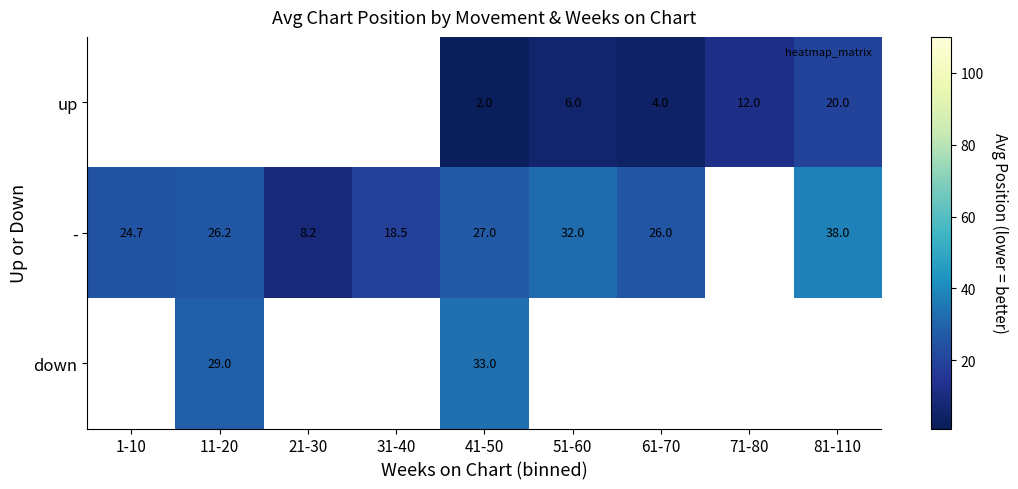

What is the sum of the - values at 41-50 and 1-10?

51.7